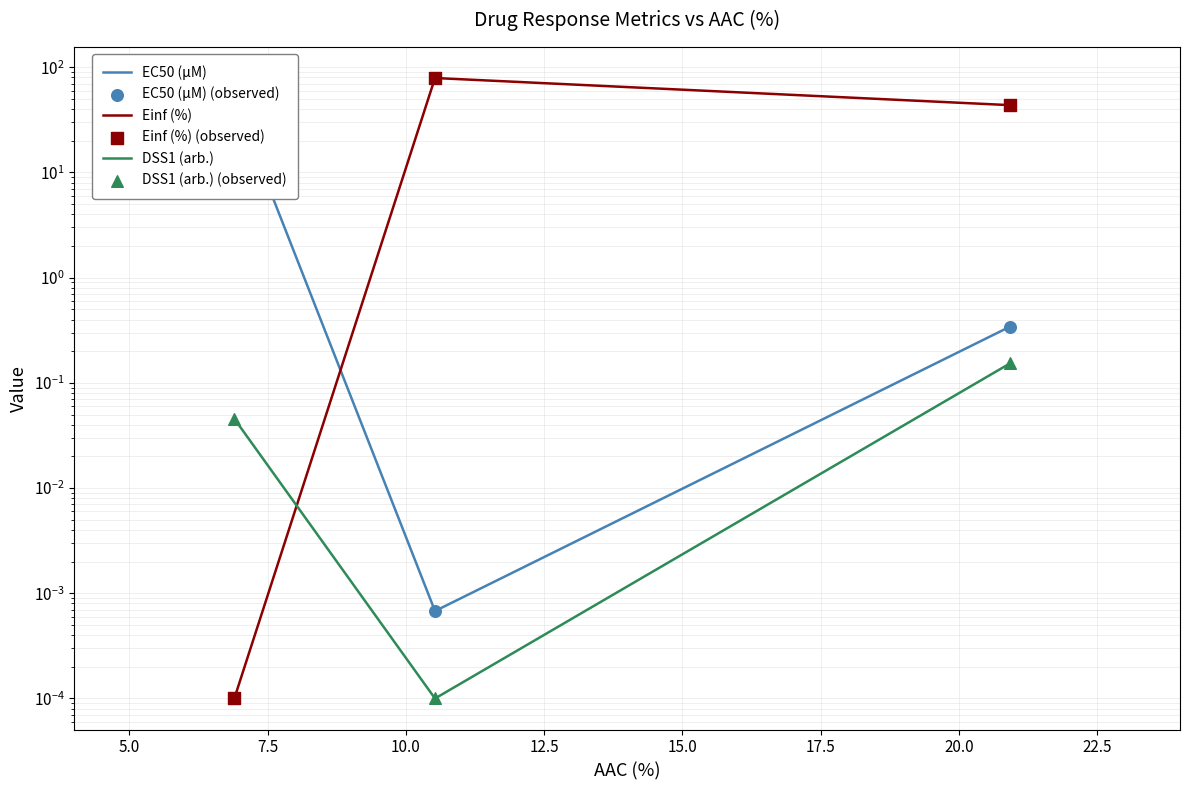

Which series contains the lowest Y value?

Einf (%)